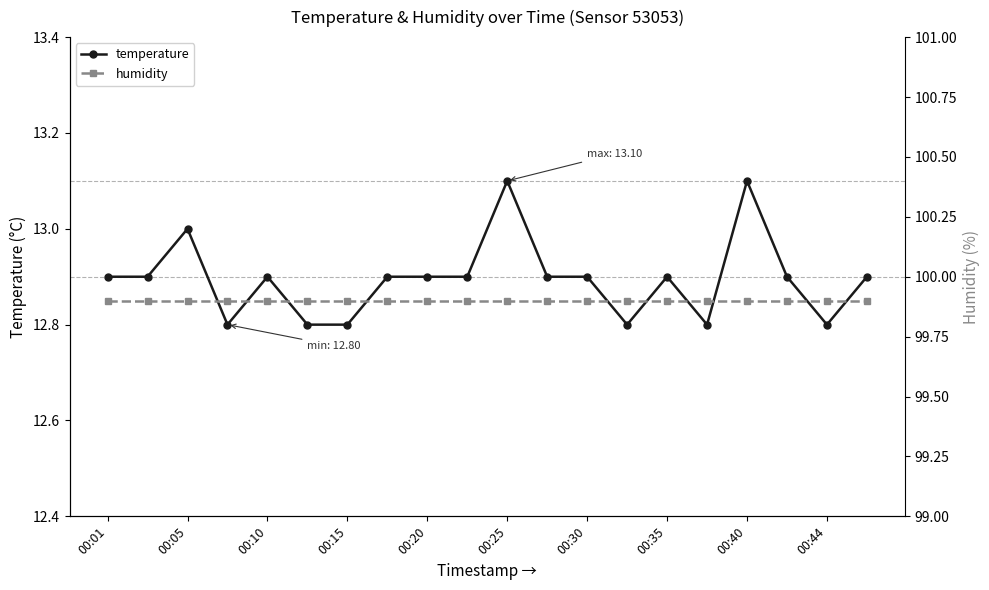

The value of temperature at 00:05 is 5.5. True or false?

False